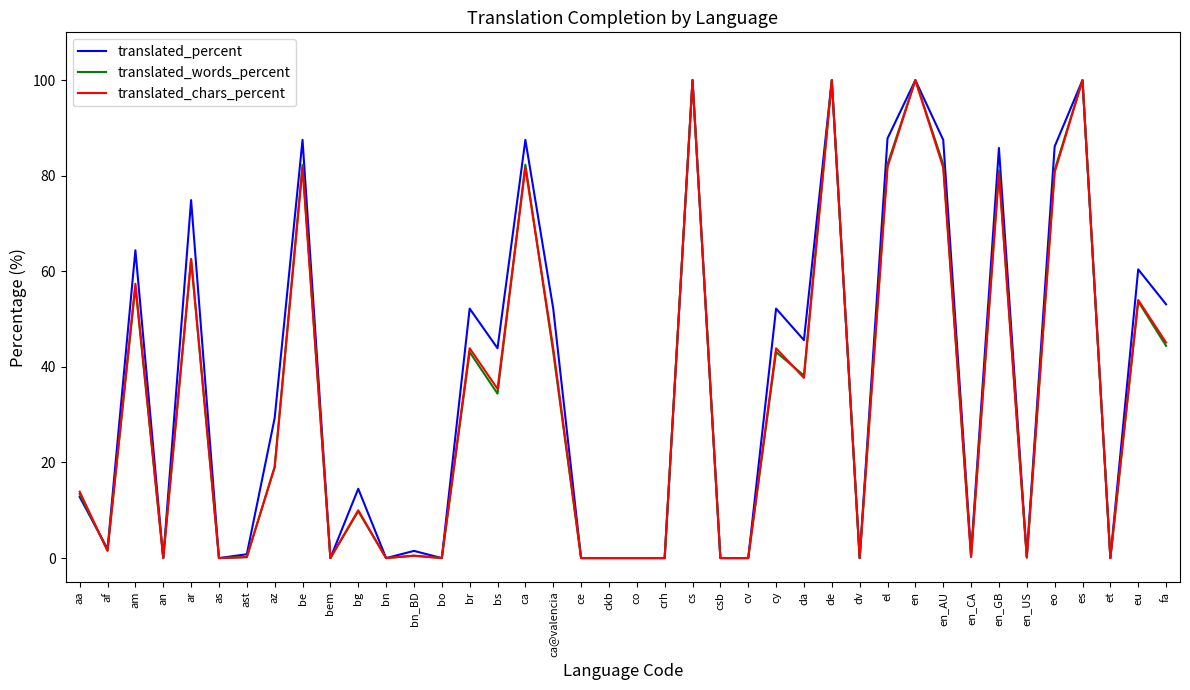

How many categories are shown in the chart?

40